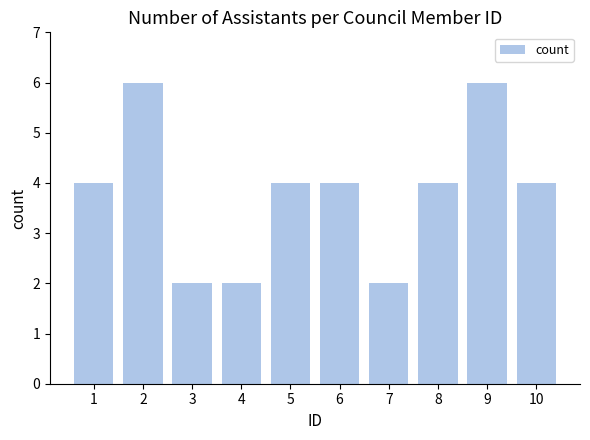

The chart shows a value of 3 at 3. True or false?

False